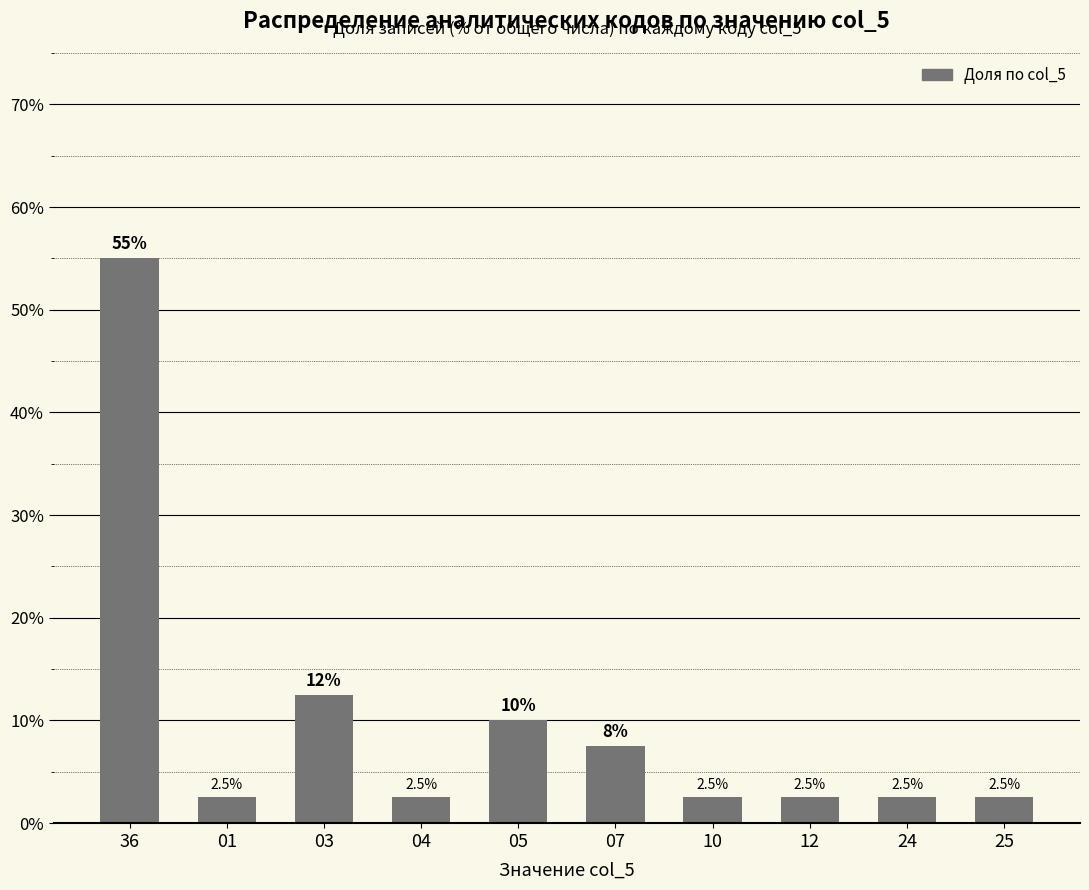

Between 24 and 05, which is larger?

05